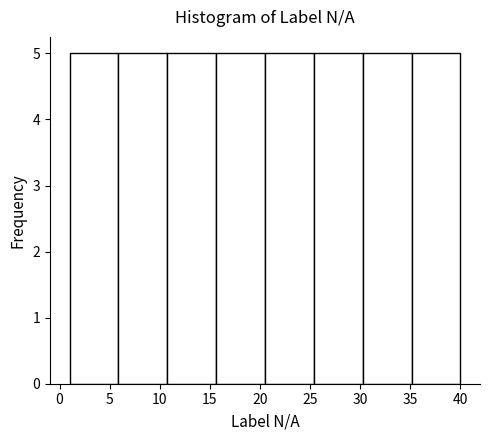

What is the height of the bar covering 20.5 to 25.5 on the x-axis? Neither the bar edges nor the heights are printed on the chart, so give them approximately, as read against the axes.

5